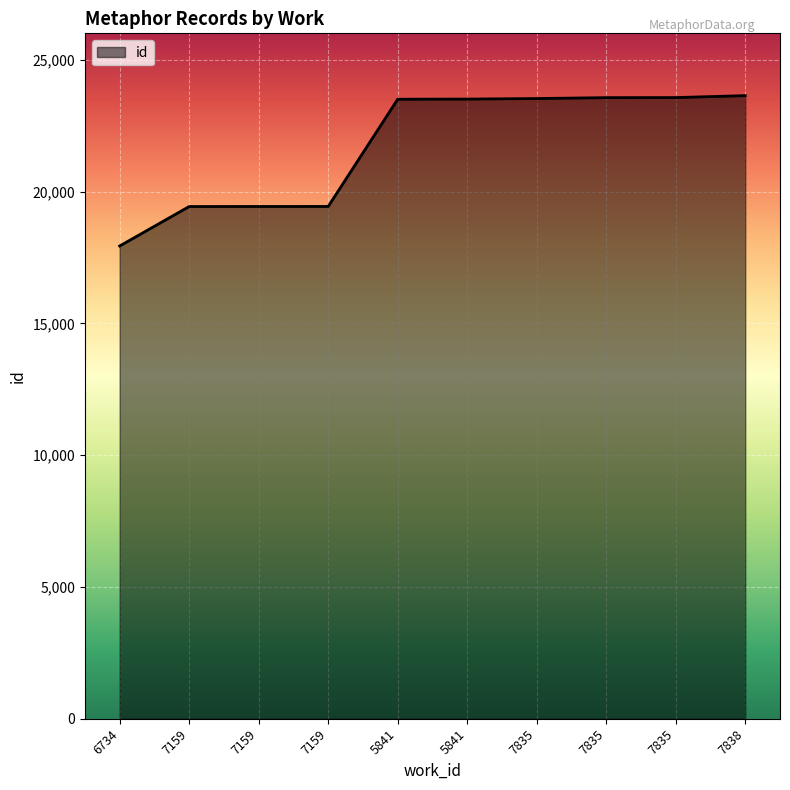

Does the chart have visible grid lines?

Yes